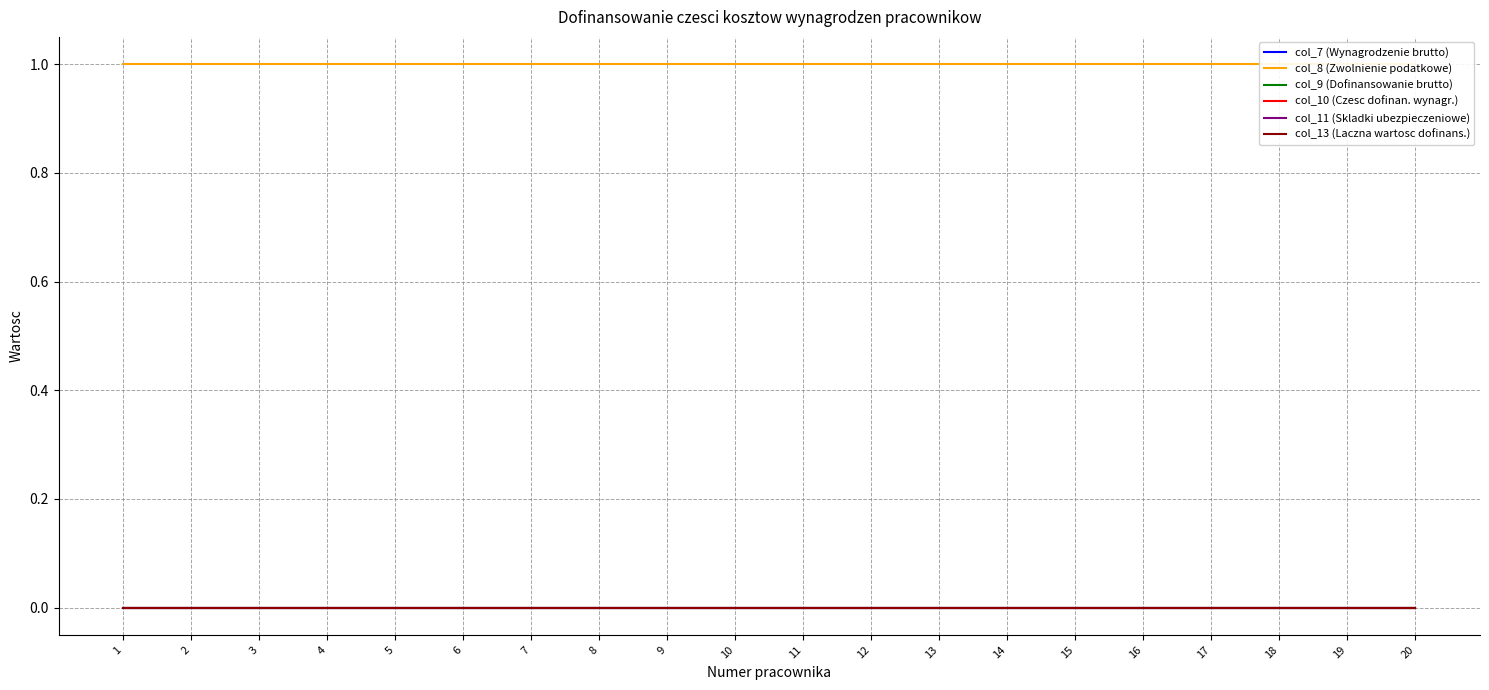

How many lines are shown in the chart?

6